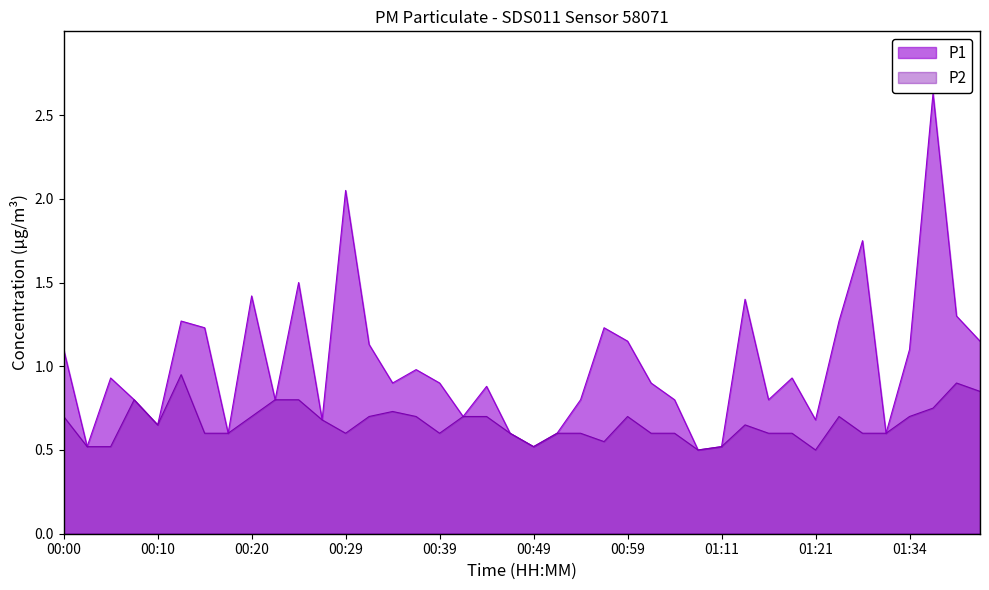

What is the maximum value for P1?

2.6